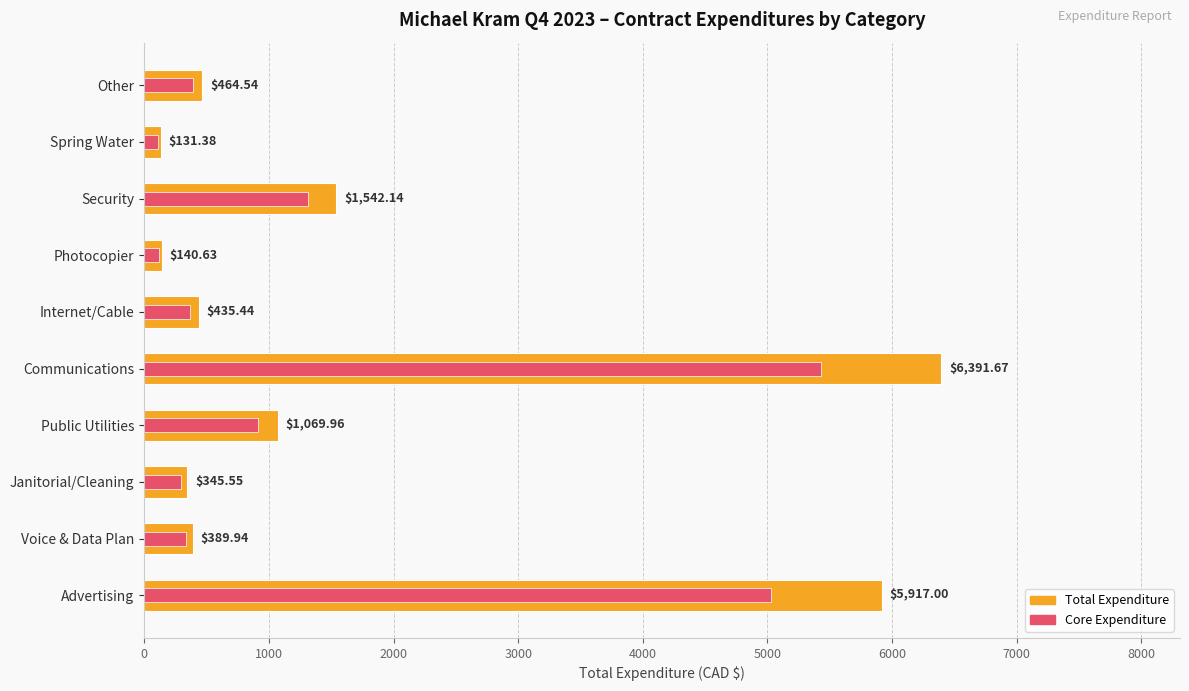

What are all the series names shown in the legend?

Total Expenditure, Core Expenditure